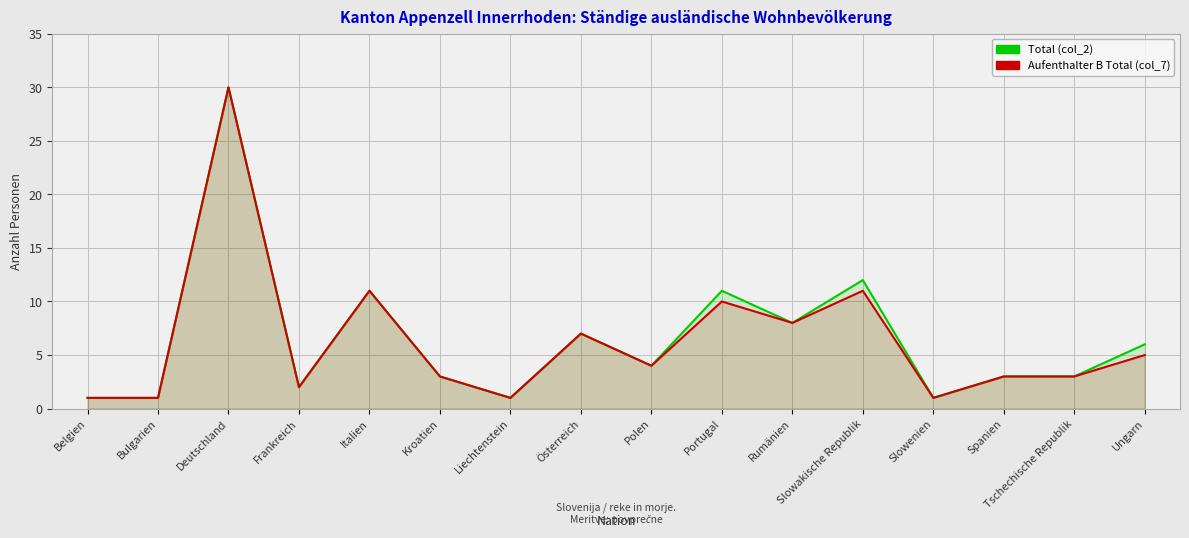

Reading left to right, list all the values displayed in this chart.

Total (col_2): Belgien=1	Bulgarien=1	Deutschland=30	Frankreich=2	Italien=11	Kroatien=3	Liechtenstein=1	Österreich=7	Polen=4	Portugal=11	Rumänien=8	Slowakische Republik=12	Slowenien=1	Spanien=3	Tschechische Republik=3	Ungarn=6
Aufenthalter B Total (col_7): Belgien=1	Bulgarien=1	Deutschland=30	Frankreich=2	Italien=11	Kroatien=3	Liechtenstein=1	Österreich=7	Polen=4	Portugal=10	Rumänien=8	Slowakische Republik=11	Slowenien=1	Spanien=3	Tschechische Republik=3	Ungarn=5